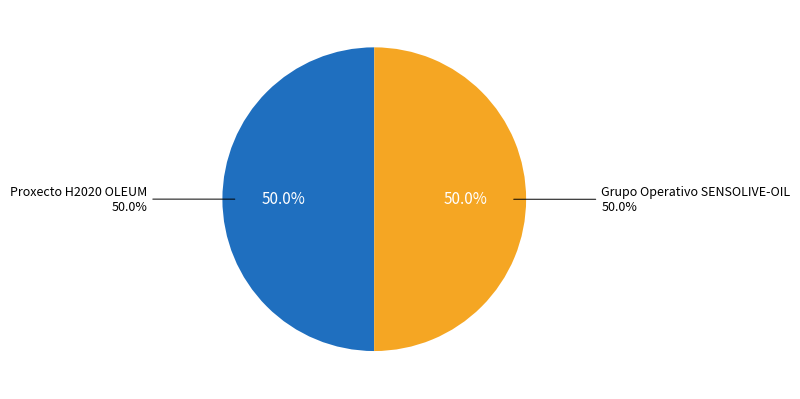

Is it true that Grupo Operativo SENSOLIVE-OIL is 35% of the pie?

False